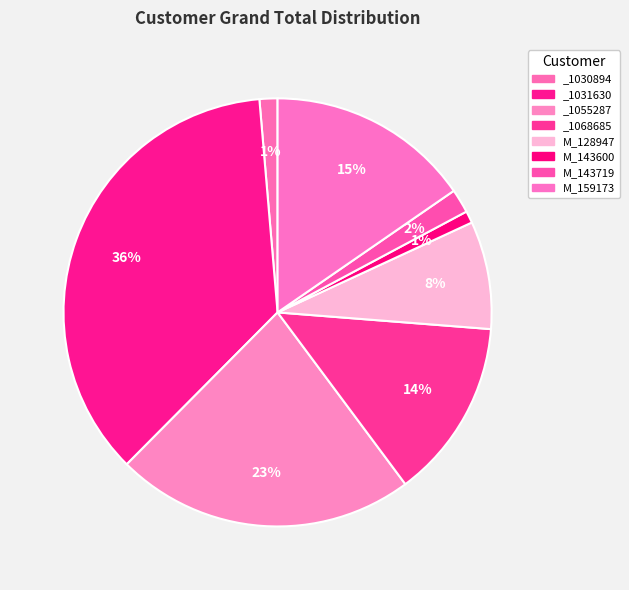

To the nearest percent, what is the average slice percentage?

12%